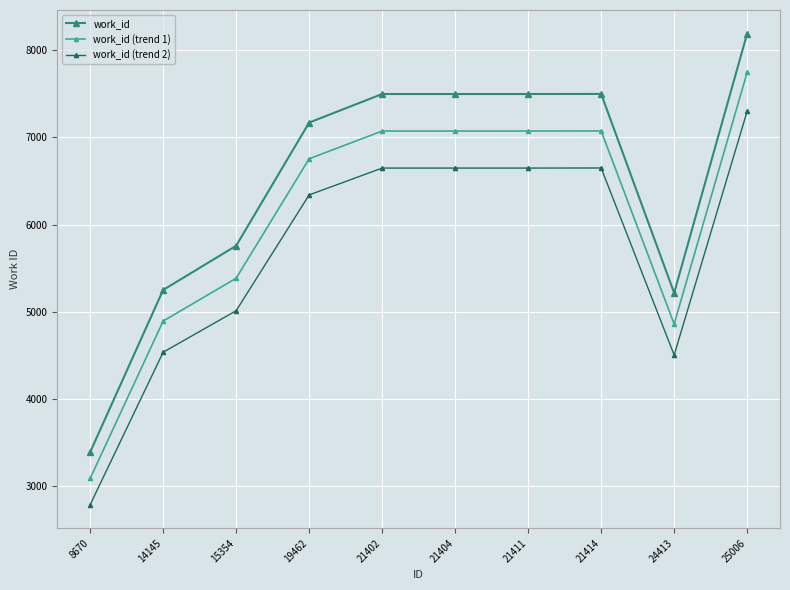

What is the value of the work_id (trend 2) point at the 3rd from the left?

5011.6